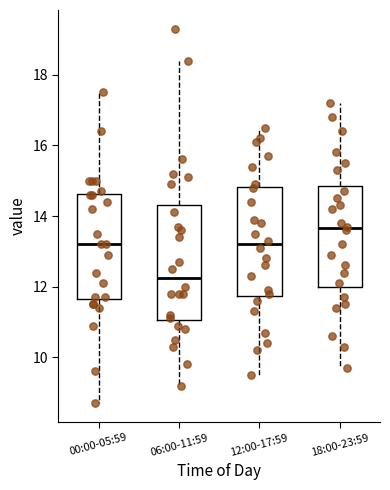

Reading left to right, read every box against the y-axis: the position of its median line, the range the box covers, and the ends of its whiskers. The values are not printed on the chart, so give them approximately, as read against the axis.

00:00-05:59: median 13.2, box 11.6 to 14.6, whiskers 8.8 to 17.6
06:00-11:59: median 12.2, box 11.0 to 14.4, whiskers 9.2 to 18.4
12:00-17:59: median 13.2, box 11.8 to 14.8, whiskers 9.6 to 16.6
18:00-23:59: median 13.6, box 12.0 to 14.8, whiskers 9.8 to 17.2